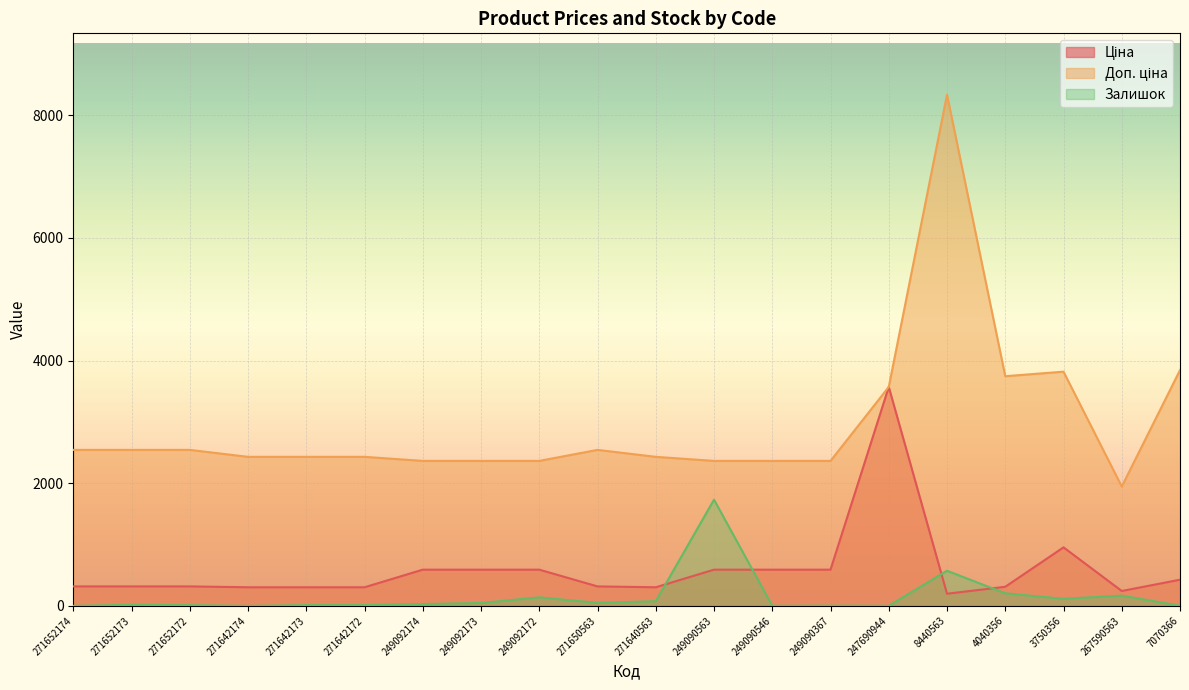

Is it true that Ціна equals 807.1 at 249092173?

False